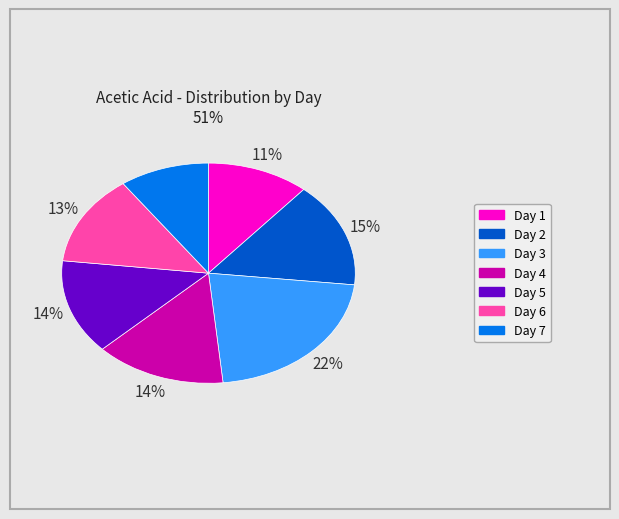

Combined, do Day 2 and Day 6 account for over 50%?

No